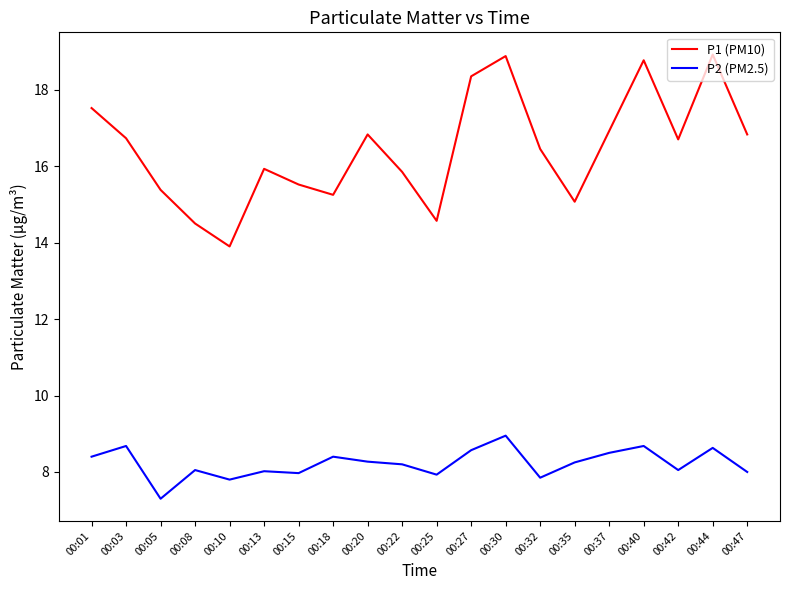

Which series has the largest total across all categories?

P1 (PM10)